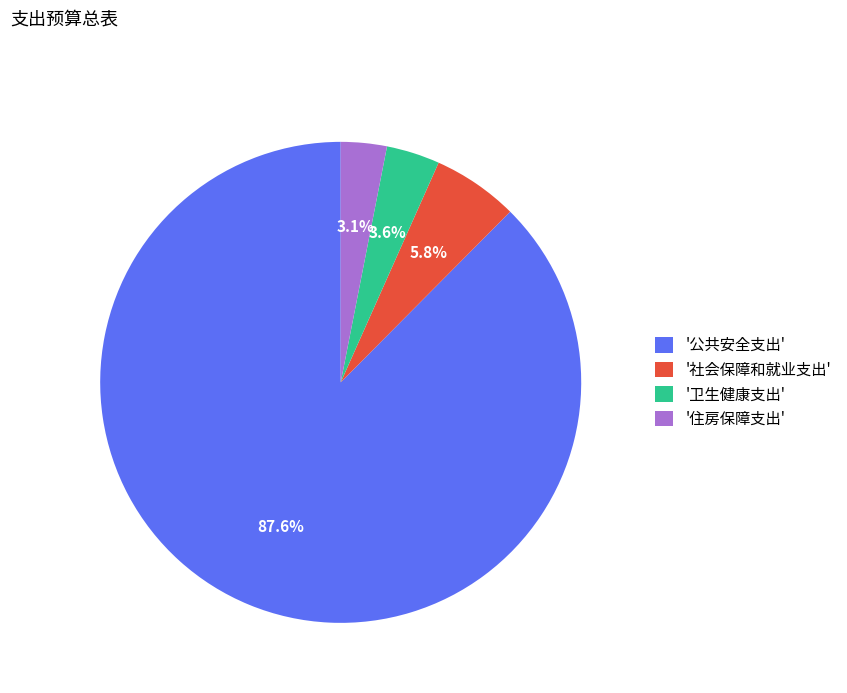

Count the number of slices in the pie.

4